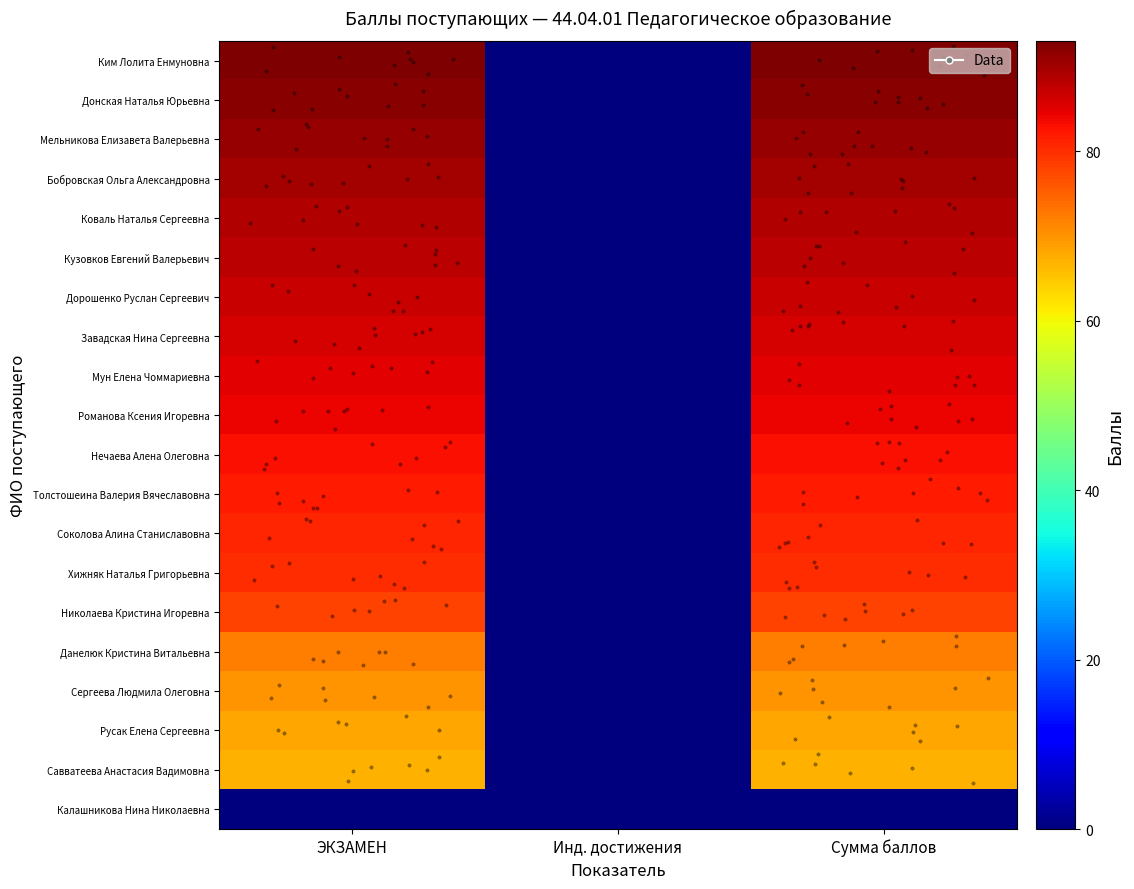

At how many categories does at least one series exceed 39?

2